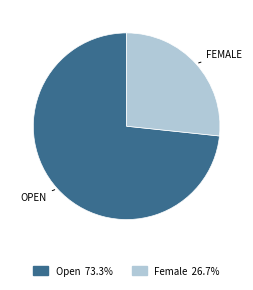

Rank the categories by value from highest to lowest.

Open, Female